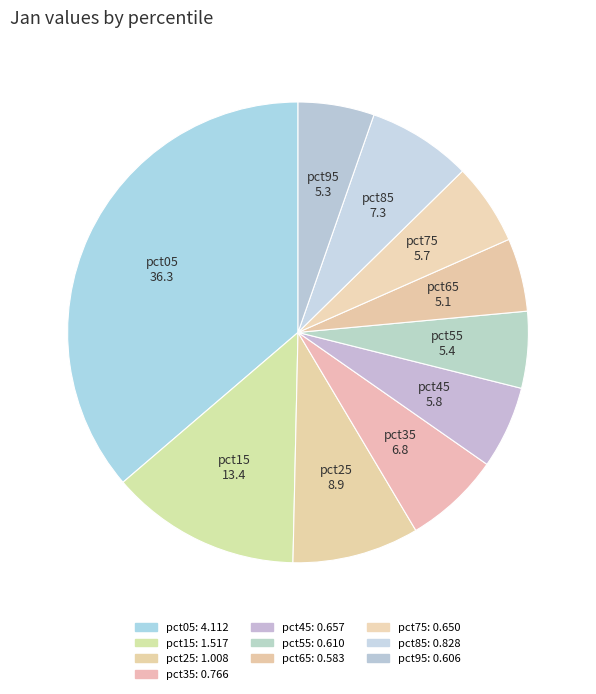

Is pct75 the majority of the pie?

No